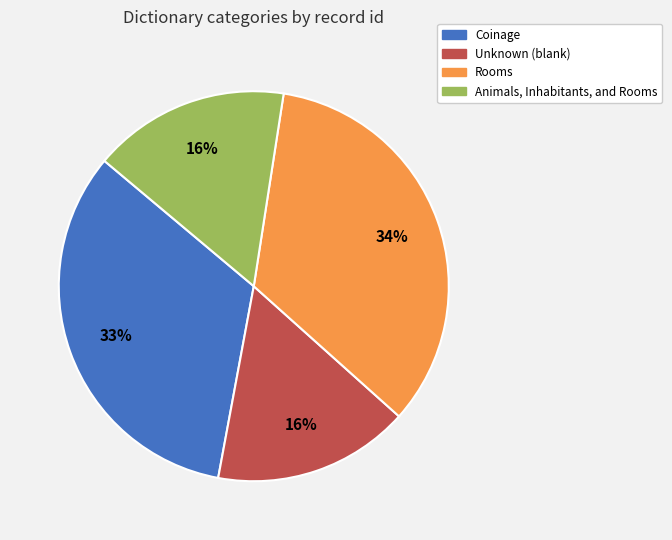

What percentage is the Coinage slice, to the nearest percent?

33%